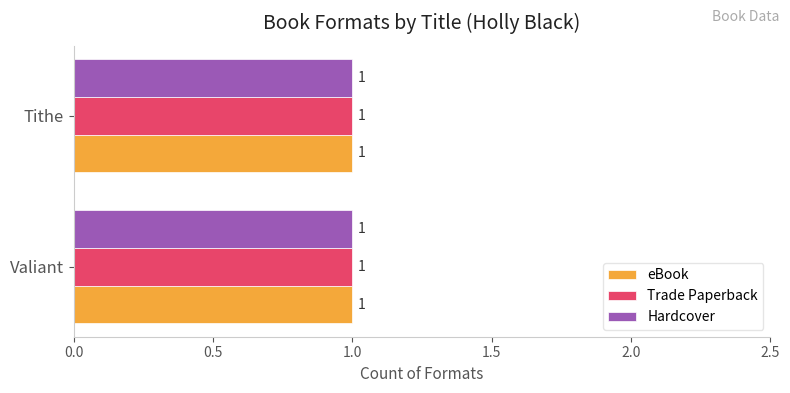

The value of eBook at Valiant is 7840920. True or false?

False